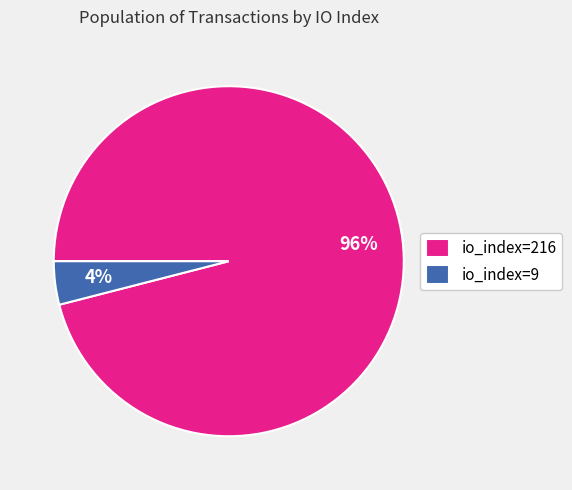

To the nearest percent, what percentage of the pie is io_index=216?

96%